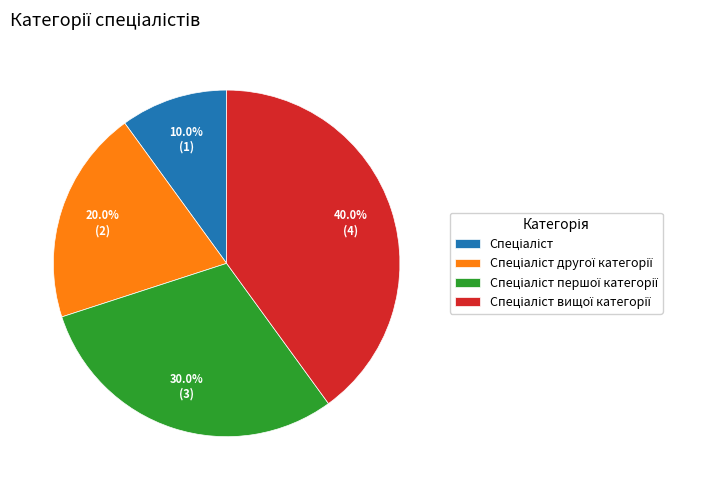

To the nearest percent, what is the average slice percentage?

25%